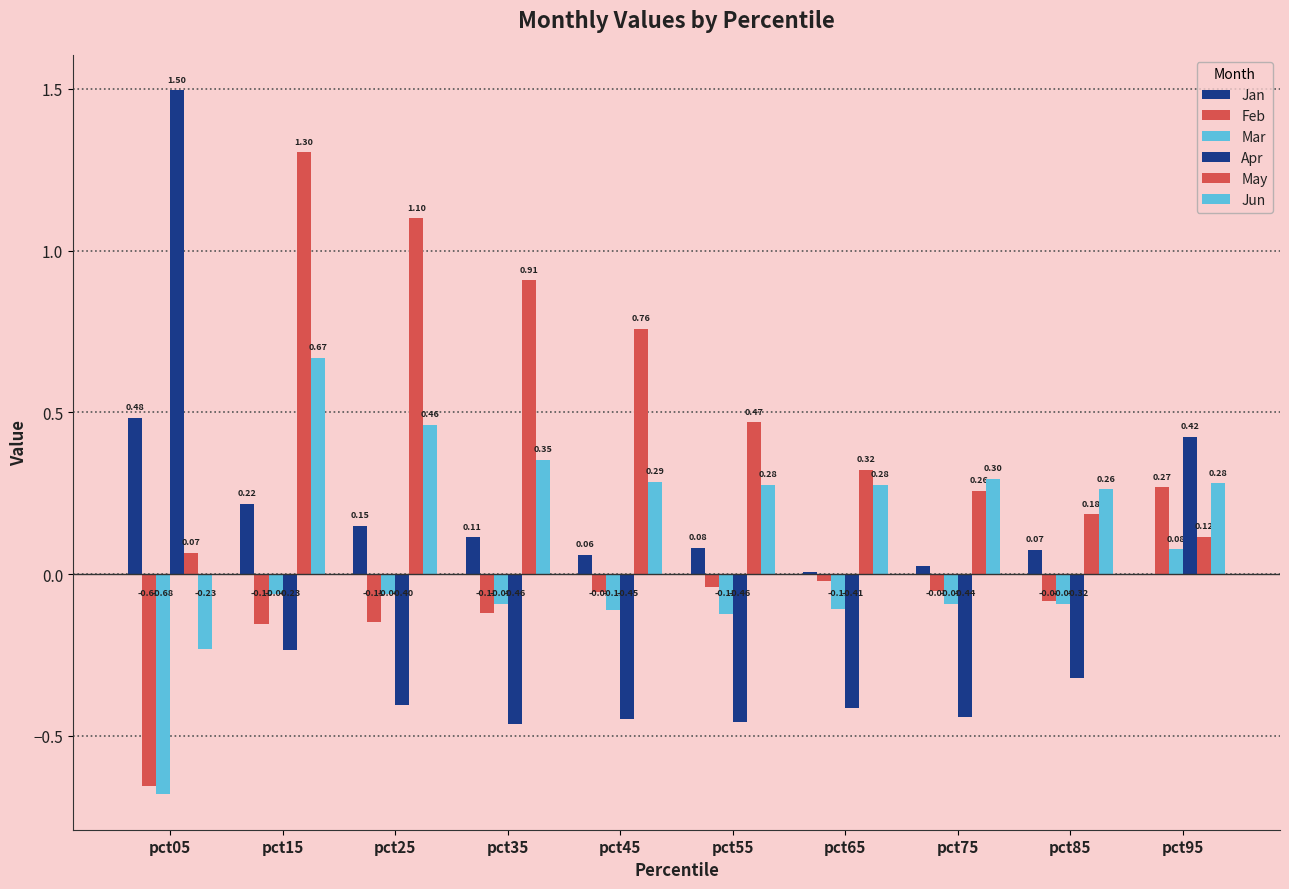

Reading right to left, transcribe all the data shown in this chart.

Jan: pct95=-0.0	pct85=0.1	pct75=0.0	pct65=0.0	pct55=0.1	pct45=0.1	pct35=0.1	pct25=0.1	pct15=0.2	pct05=0.5
Feb: pct95=0.3	pct85=-0.1	pct75=-0.1	pct65=-0.0	pct55=-0.0	pct45=-0.1	pct35=-0.1	pct25=-0.1	pct15=-0.2	pct05=-0.7
Mar: pct95=0.1	pct85=-0.1	pct75=-0.1	pct65=-0.1	pct55=-0.1	pct45=-0.1	pct35=-0.1	pct25=-0.1	pct15=-0.1	pct05=-0.7
Apr: pct95=0.4	pct85=-0.3	pct75=-0.4	pct65=-0.4	pct55=-0.5	pct45=-0.4	pct35=-0.5	pct25=-0.4	pct15=-0.2	pct05=1.5
May: pct95=0.1	pct85=0.2	pct75=0.3	pct65=0.3	pct55=0.5	pct45=0.8	pct35=0.9	pct25=1.1	pct15=1.3	pct05=0.1
Jun: pct95=0.3	pct85=0.3	pct75=0.3	pct65=0.3	pct55=0.3	pct45=0.3	pct35=0.4	pct25=0.5	pct15=0.7	pct05=-0.2